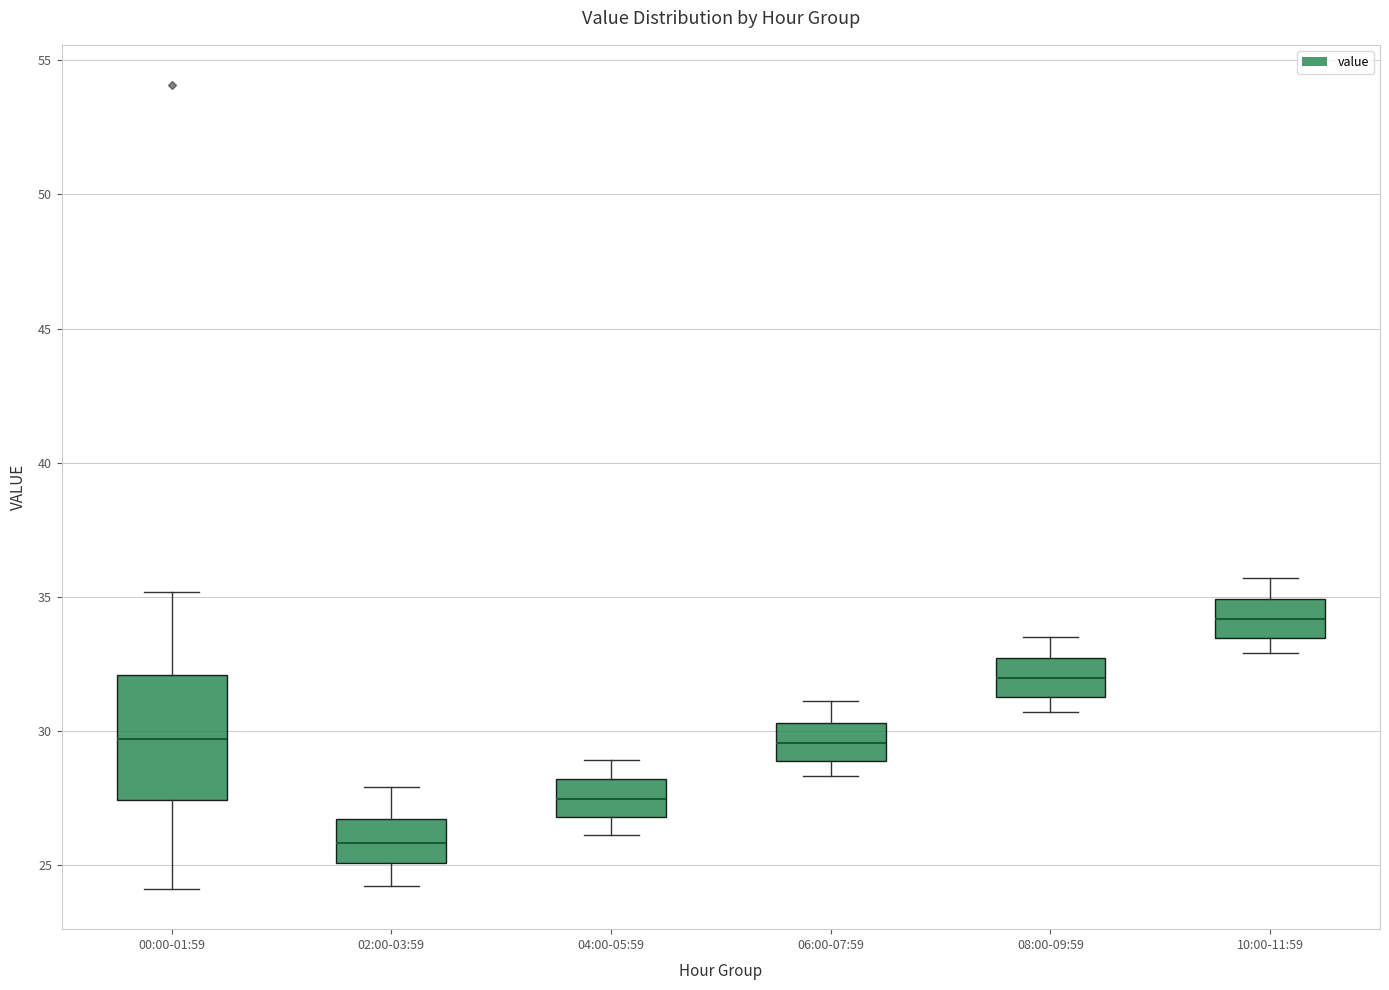

Which box's median line is the lowest?

02:00-03:59